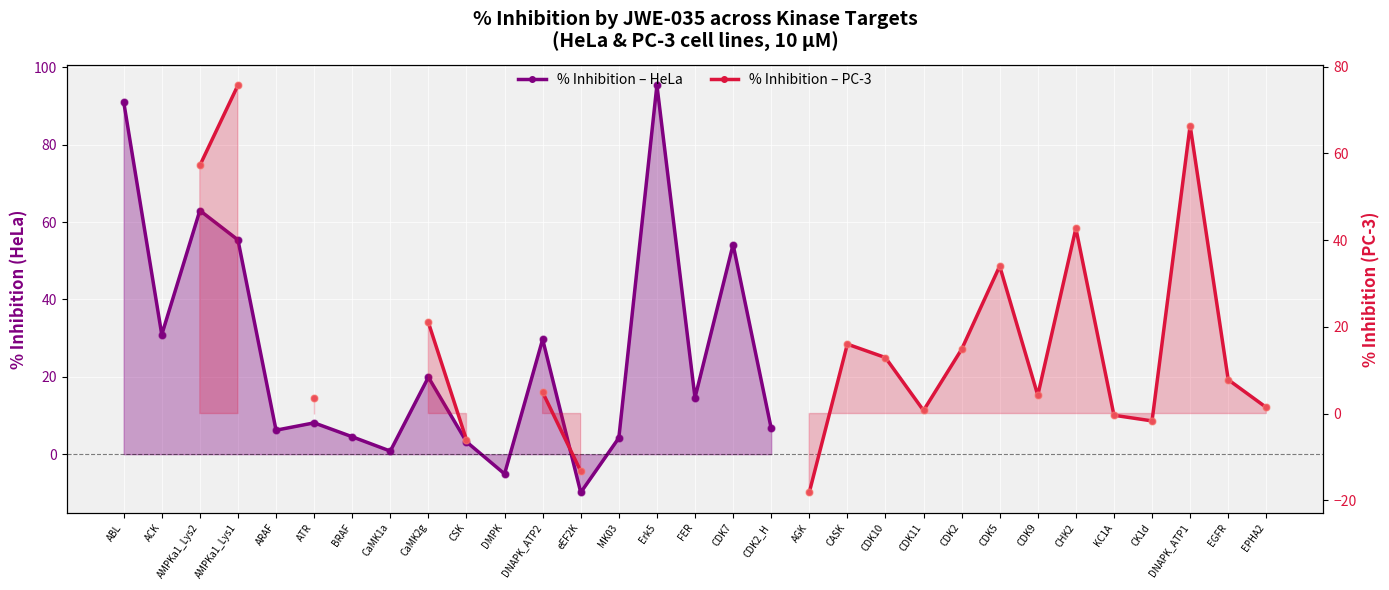

At which category is the sum across all series the highest?

AMPKa1_Lys1